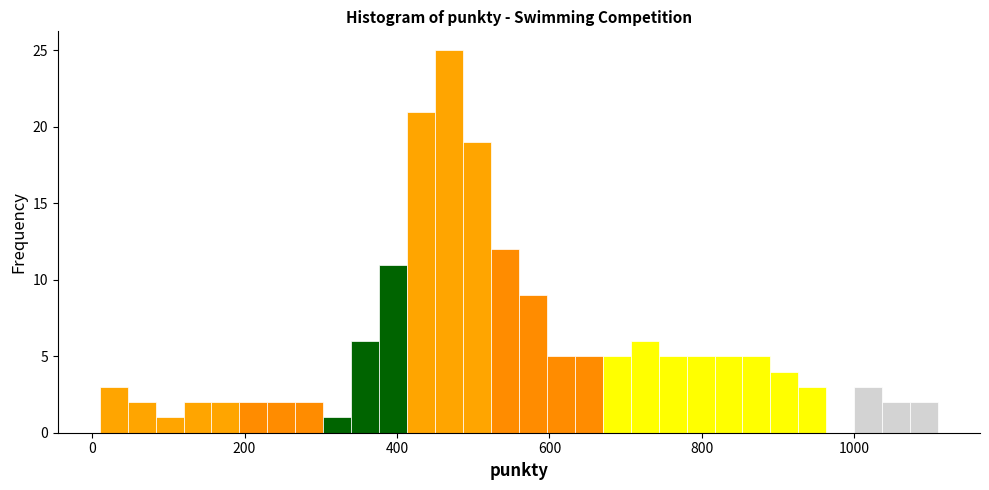

Around what value on the x-axis is the tallest bar? Give the approximate position of its centre, as read against the axis.

460